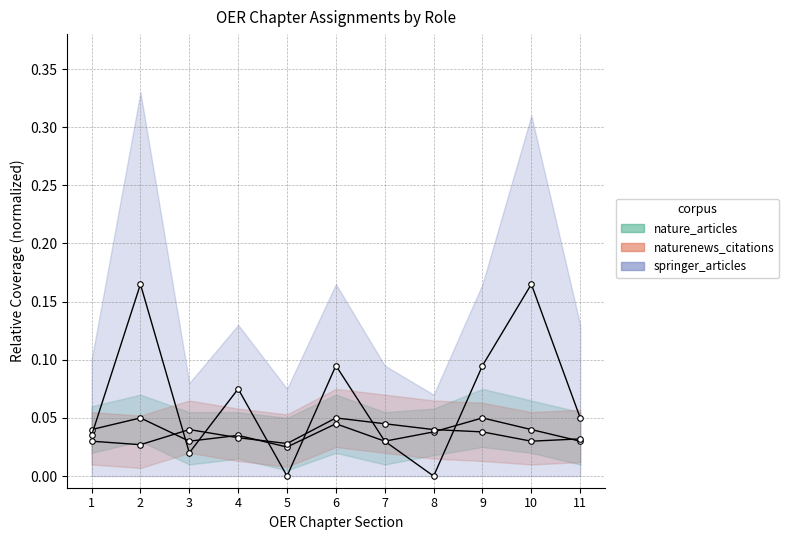

True or false: nature_articles and springer_articles cross at least once.

True